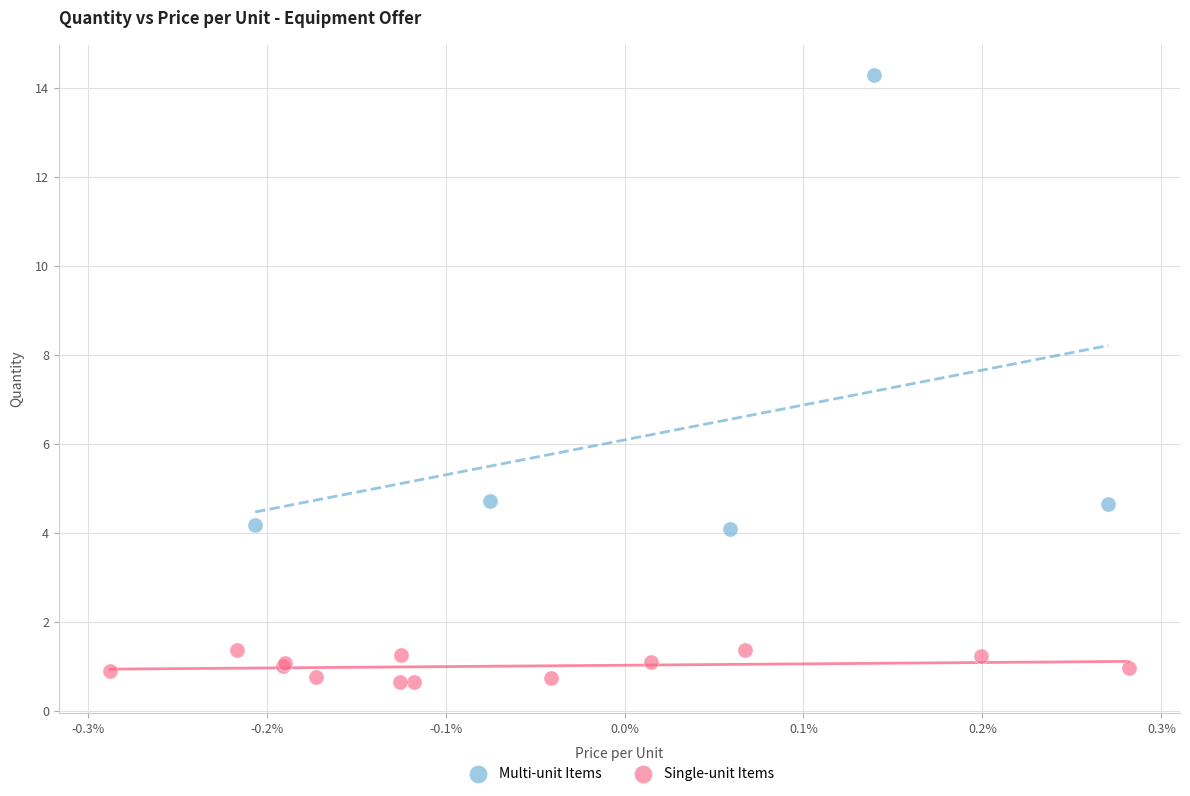

Which series reaches the minimum Y coordinate?

Single-unit Items